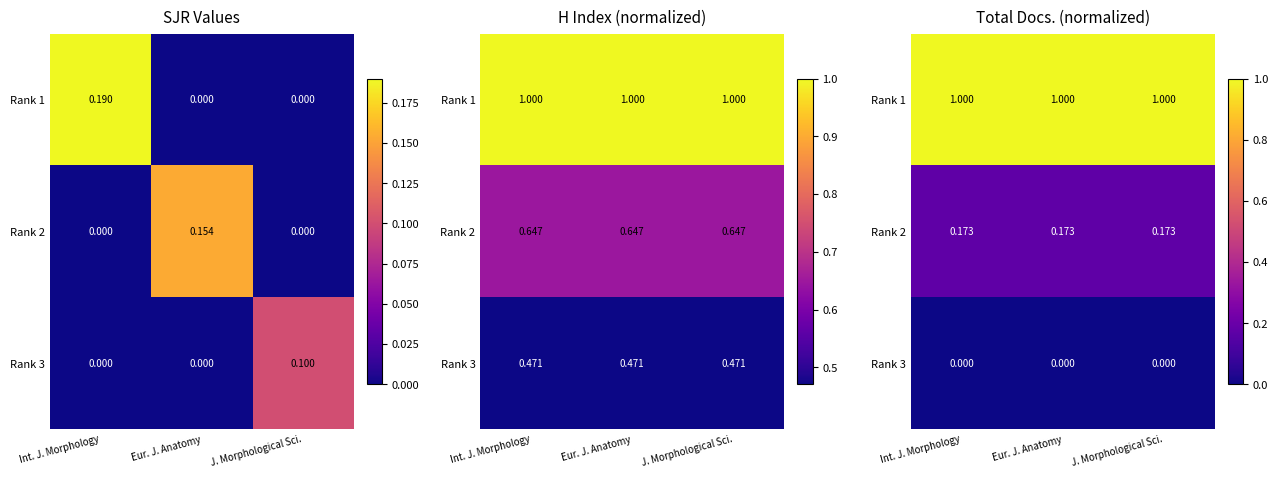

Which category has the highest value across all series?

Int. J. Morphology